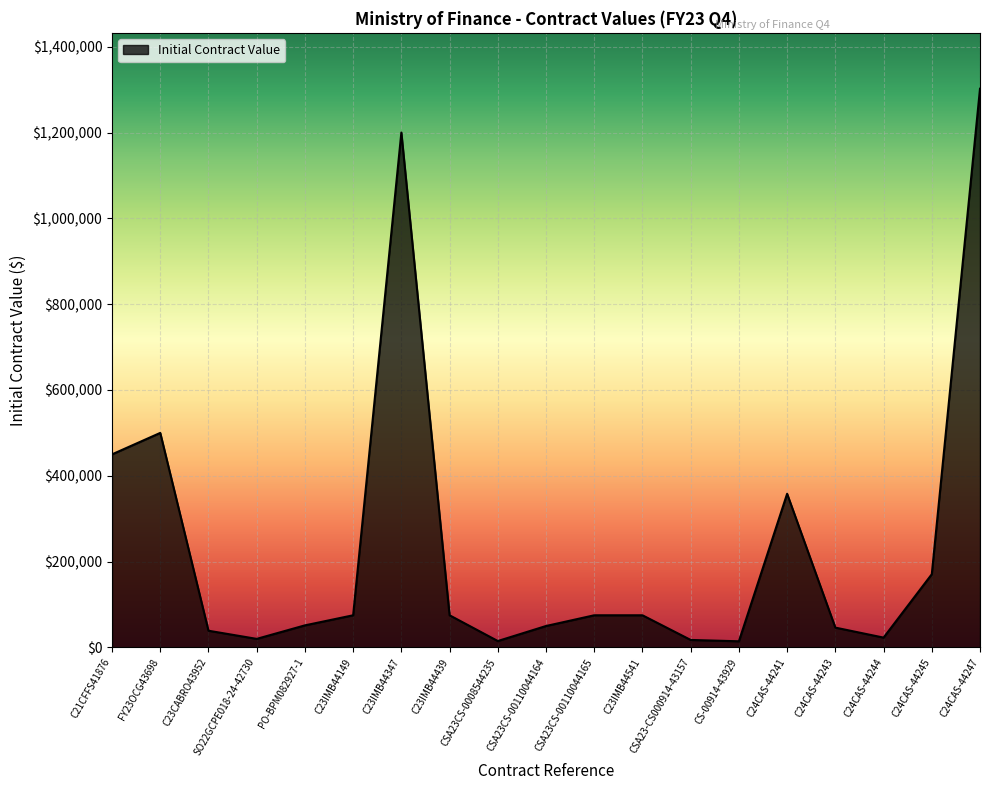

At which category does the chart reach its peak across all series?

C24CAS-44247